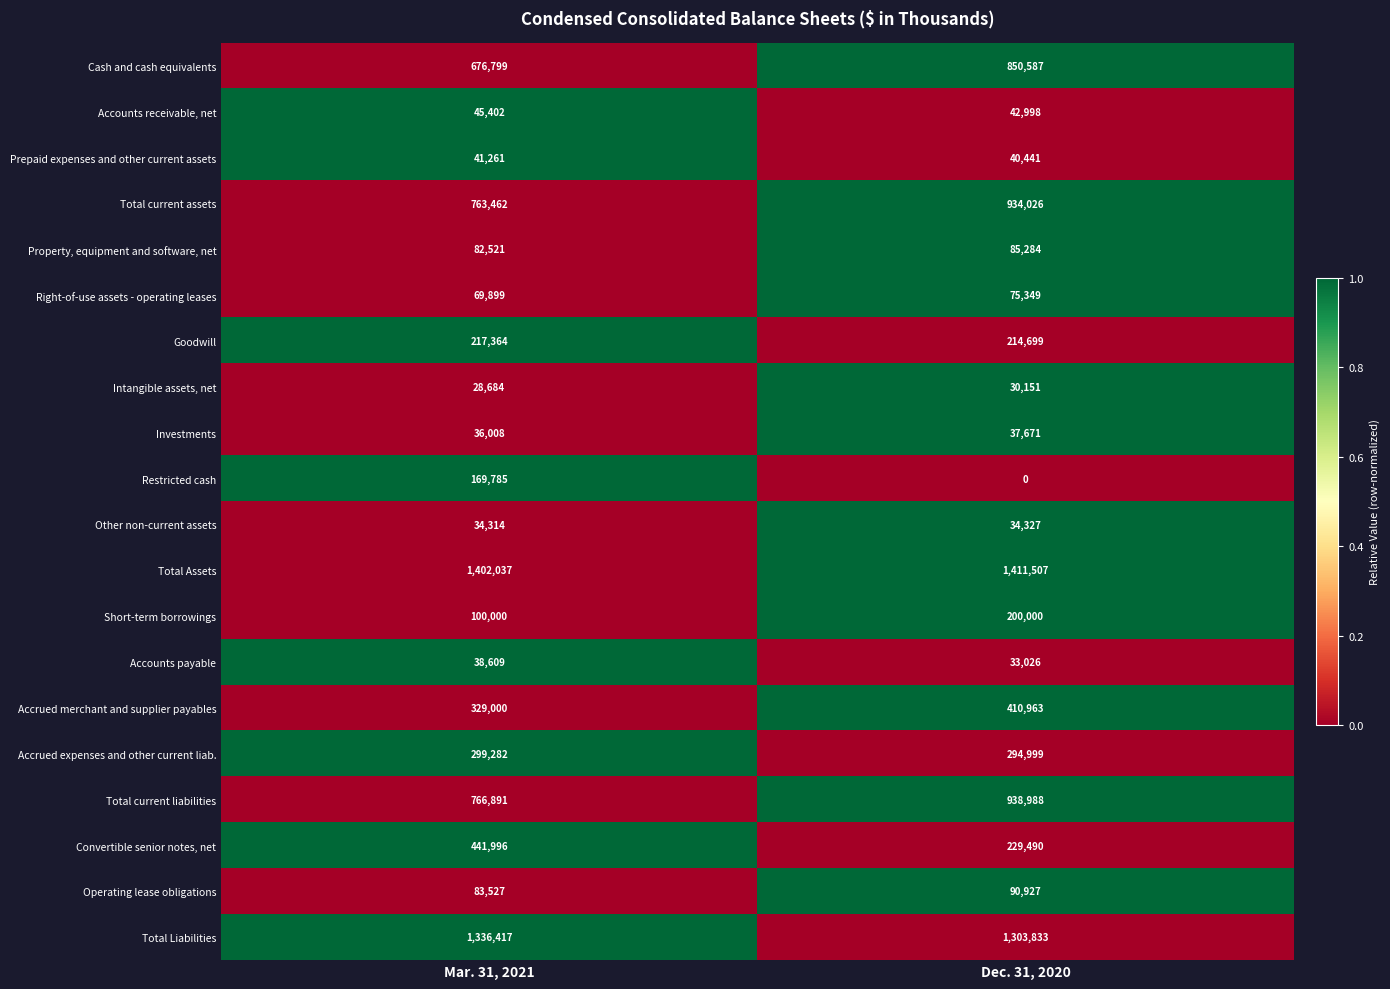

Which category has the highest value across all series?

Dec. 31, 2020